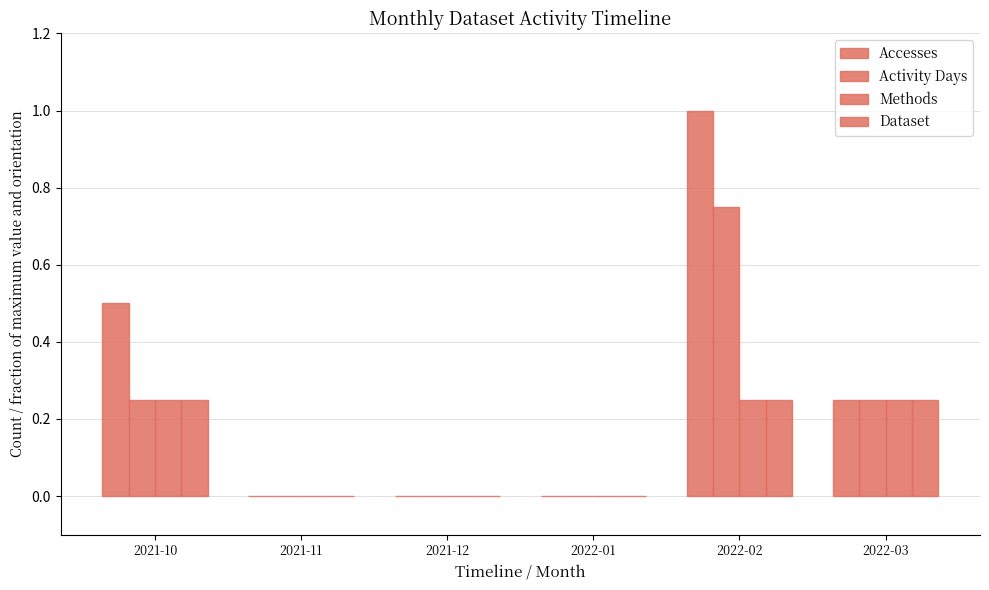

Rank the categories by Activity Days value from lowest to highest.

2021-11, 2021-12, 2022-01, 2021-10, 2022-03, 2022-02